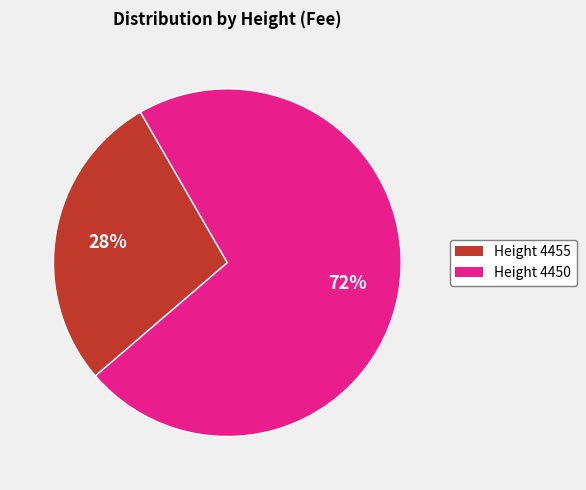

Does any single category account for the majority?

Yes